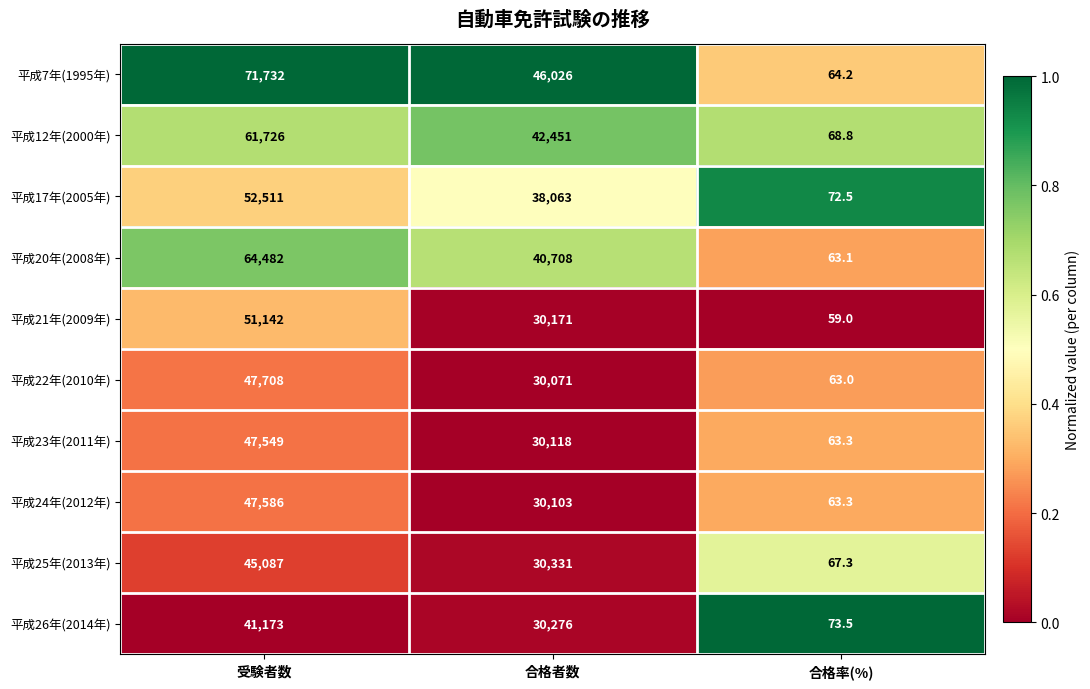

Reading left to right, transcribe all the data shown in this chart.

平成7年(1995年): 受験者数=71732.0	合格者数=46026.0	合格率(%)=64.2
平成12年(2000年): 受験者数=61726.0	合格者数=42451.0	合格率(%)=68.8
平成17年(2005年): 受験者数=52511.0	合格者数=38063.0	合格率(%)=72.5
平成20年(2008年): 受験者数=64482.0	合格者数=40708.0	合格率(%)=63.1
平成21年(2009年): 受験者数=51142.0	合格者数=30171.0	合格率(%)=59.0
平成22年(2010年): 受験者数=47708.0	合格者数=30071.0	合格率(%)=63.0
平成23年(2011年): 受験者数=47549.0	合格者数=30118.0	合格率(%)=63.3
平成24年(2012年): 受験者数=47586.0	合格者数=30103.0	合格率(%)=63.3
平成25年(2013年): 受験者数=45087.0	合格者数=30331.0	合格率(%)=67.3
平成26年(2014年): 受験者数=41173.0	合格者数=30276.0	合格率(%)=73.5